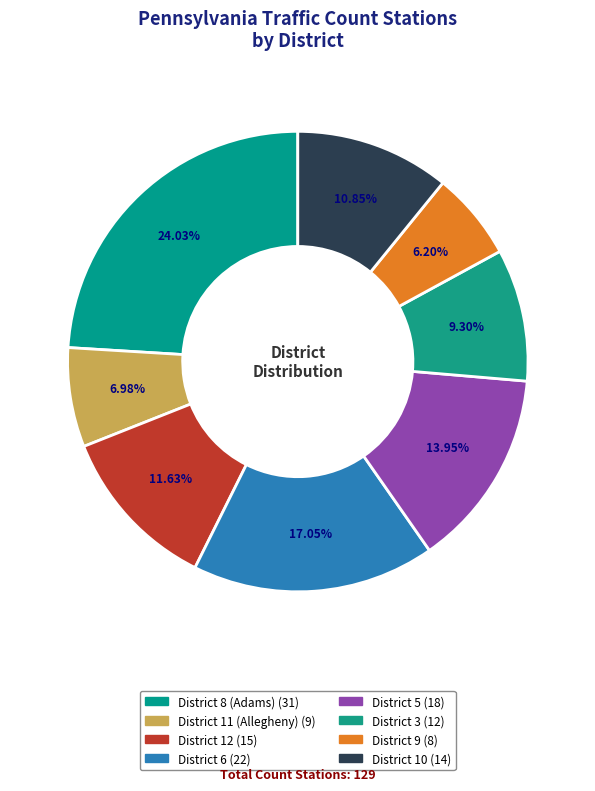

Count the number of slices in the pie.

8